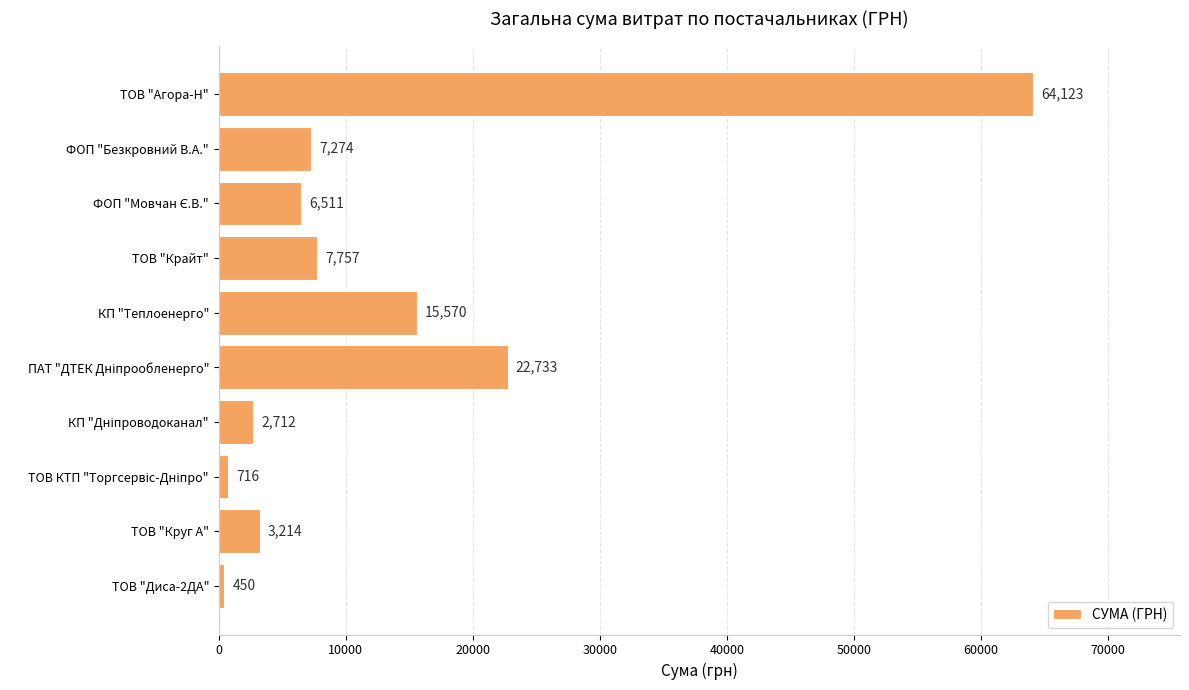

Which has a higher value, КП "Теплоенерго" or ТОВ "Диса-2ДА"?

КП "Теплоенерго"